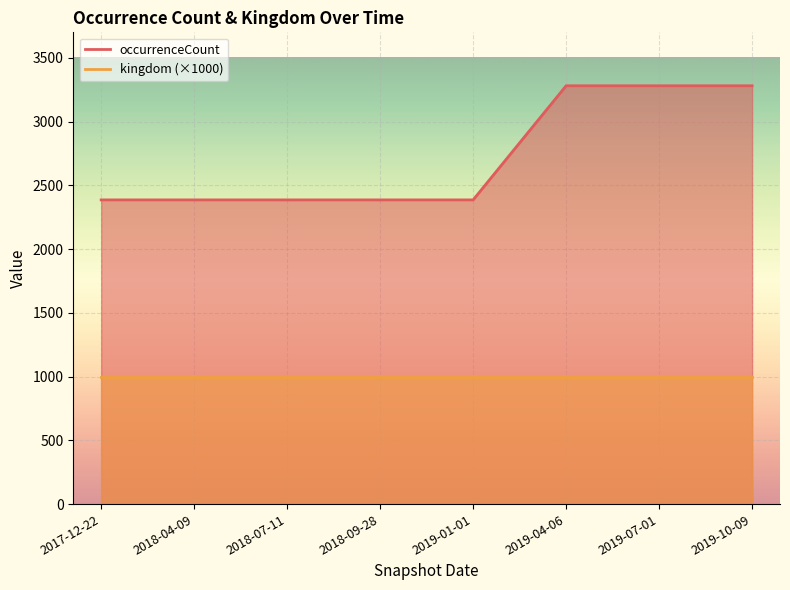

Which has a higher value, 2019-01-01 or 2019-07-01?

2019-07-01